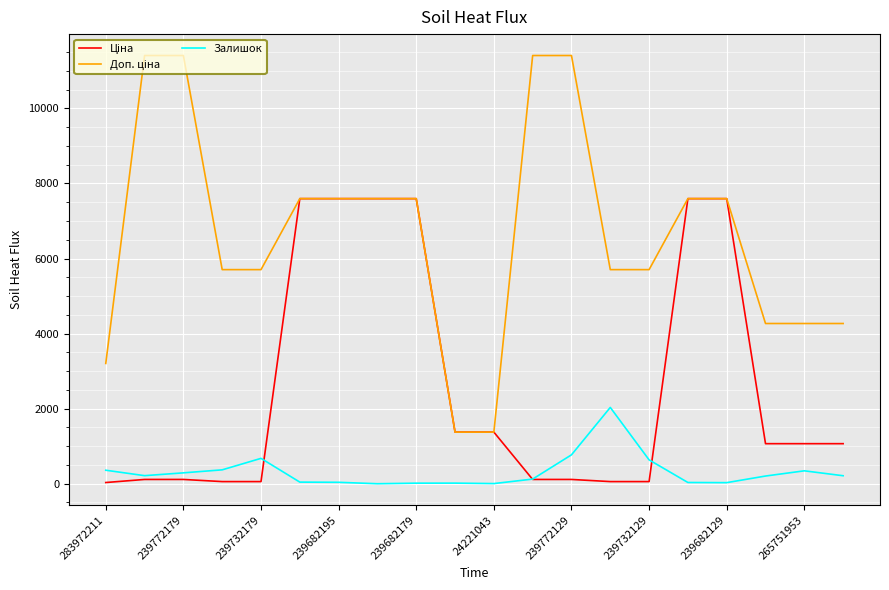

Which series has the largest total across all categories?

Доп. ціна